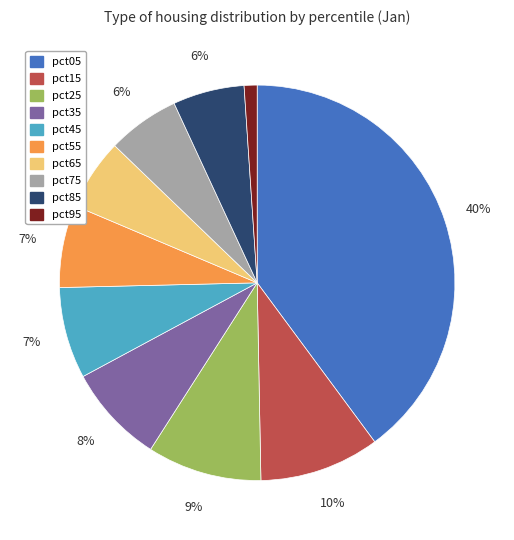

The pct75 slice represents 1% of the pie. True or false?

False